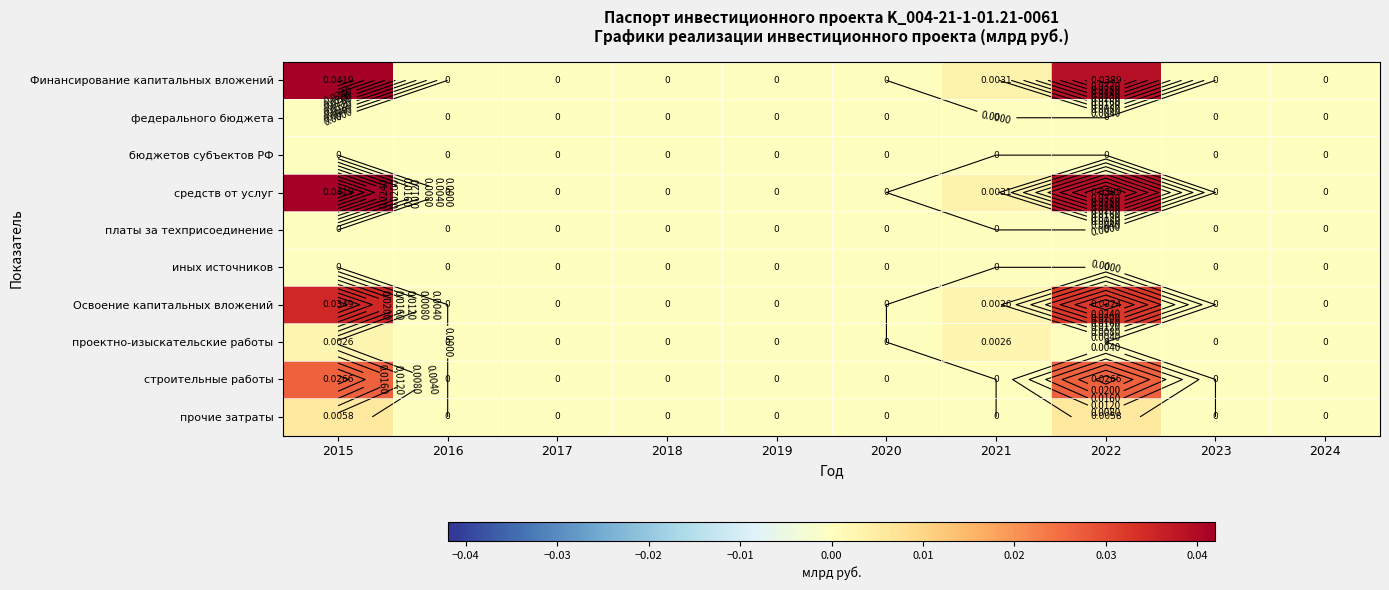

Where is Финансирование капитальных вложений nearest to the value 0?

2016